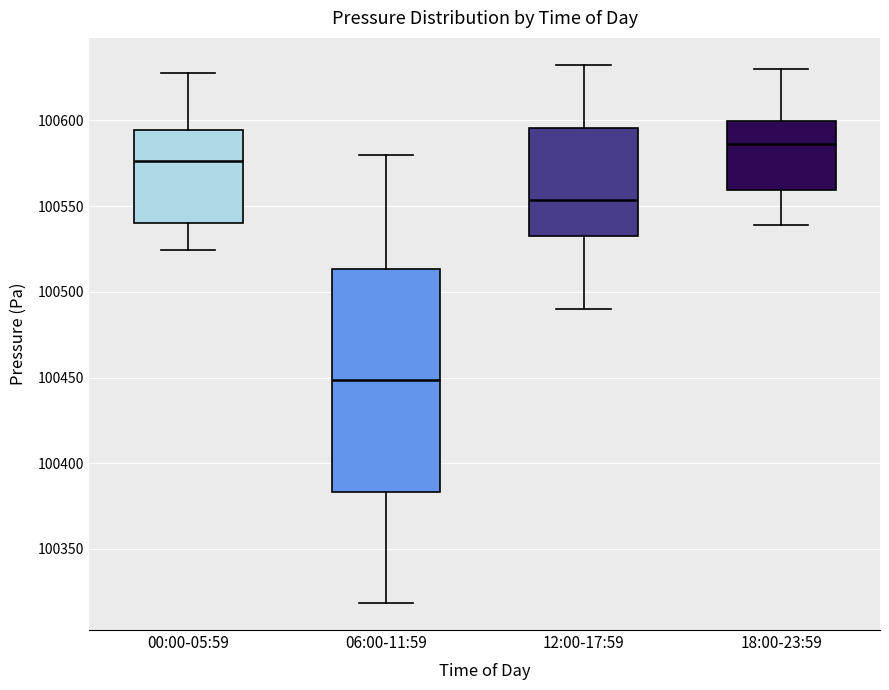

Where is the upper edge of the box for 18:00-23:59 on the y-axis? The values are not printed on the chart, so give them approximately, as read against the axis.

100600